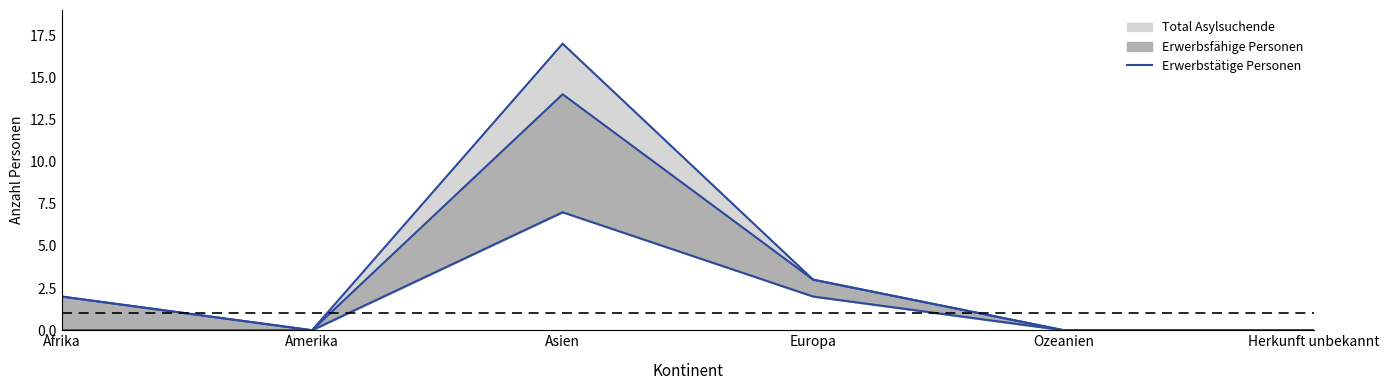

What is the label of the 5th point from the right?

Amerika